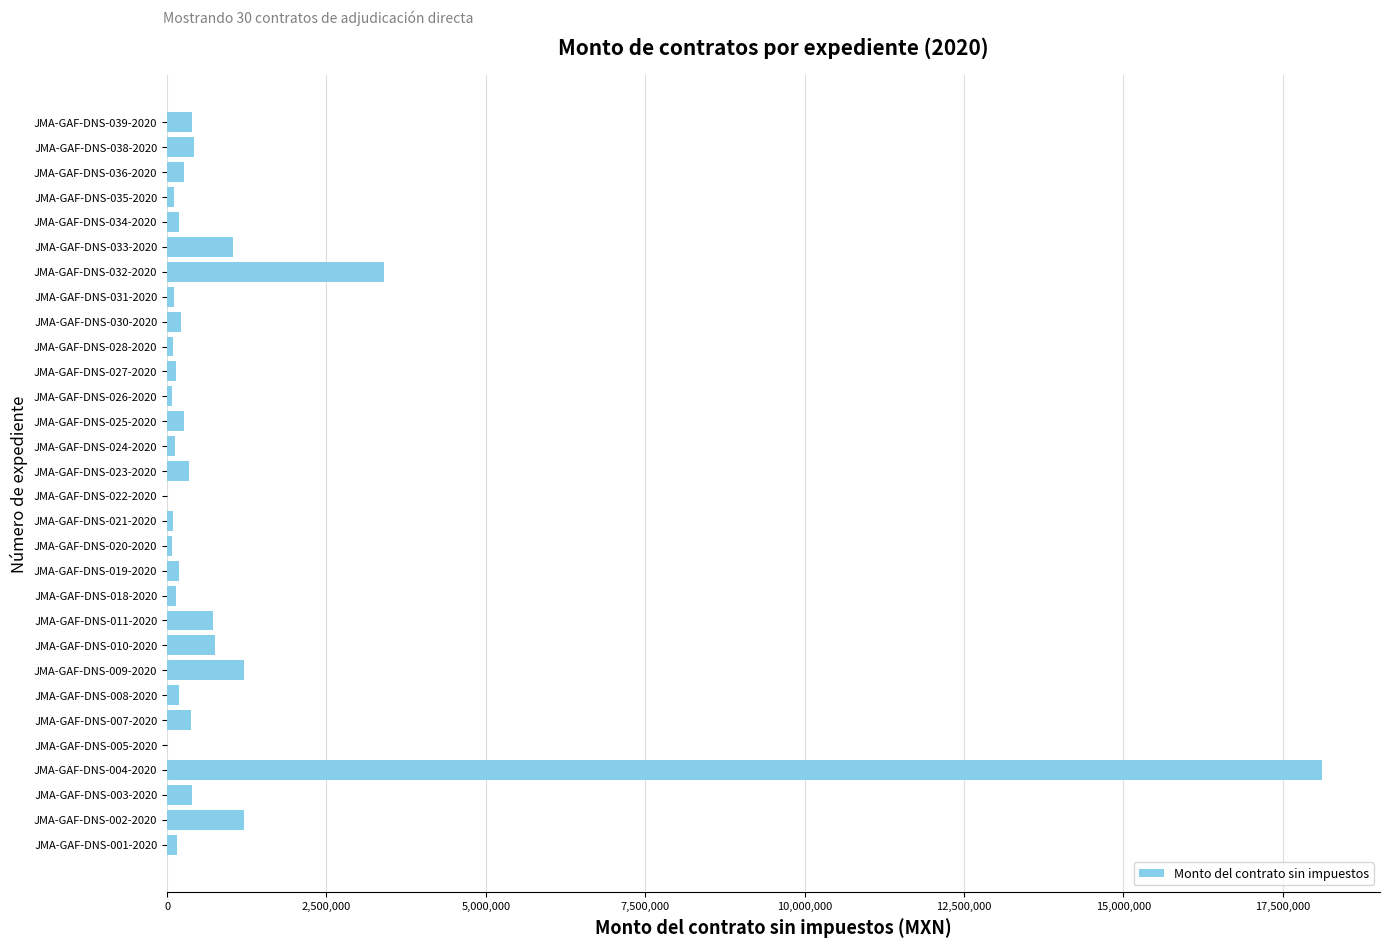

At which label is the value closest to 9060363?

JMA-GAF-DNS-032-2020